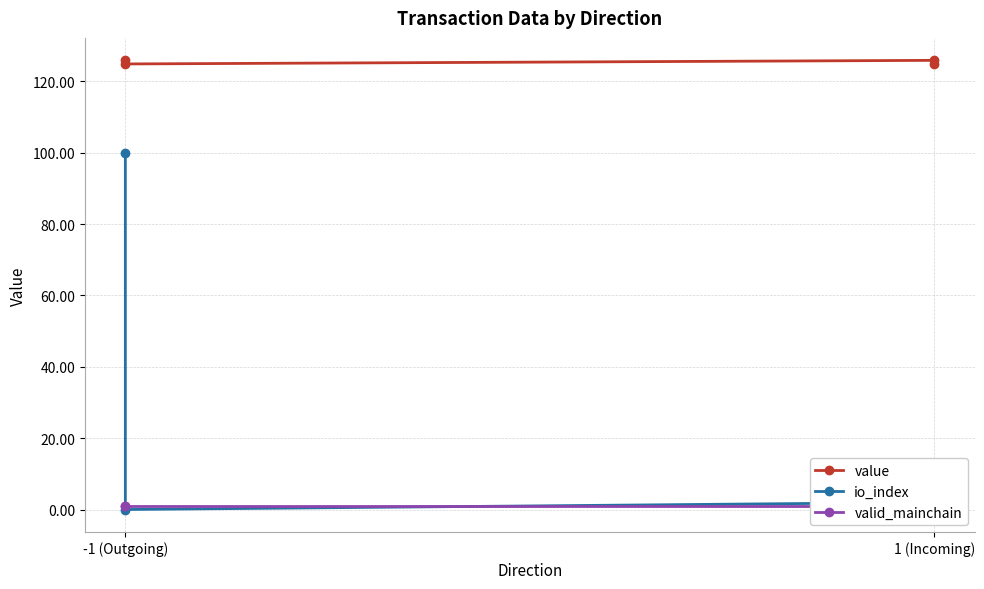

Rank the series by their maximum value, from highest to lowest.

value, io_index, valid_mainchain